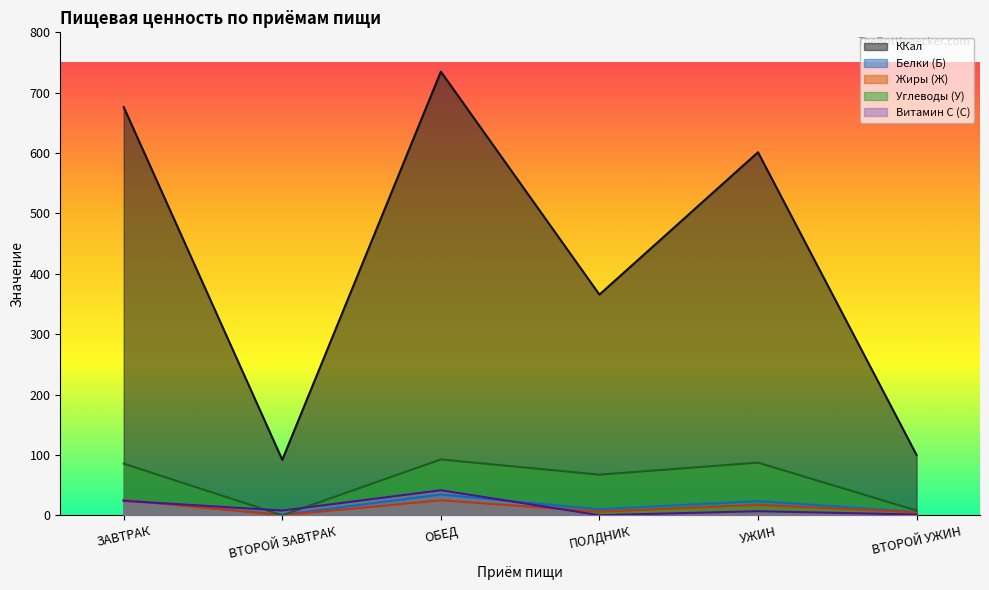

Reading left to right, transcribe all the data shown in this chart.

ККал: ЗАВТРАК=676.2	ВТОРОЙ ЗАВТРАК=92.0	ОБЕД=734.9	ПОЛДНИК=365.7	УЖИН=601.4	ВТОРОЙ УЖИН=100.0
Белки (Б): ЗАВТРАК=25.3	ВТОРОЙ ЗАВТРАК=1.0	ОБЕД=34.5	ПОЛДНИК=10.1	УЖИН=23.6	ВТОРОЙ УЖИН=5.8
Жиры (Ж): ЗАВТРАК=25.6	ВТОРОЙ ЗАВТРАК=0.2	ОБЕД=25.0	ПОЛДНИК=6.1	УЖИН=17.5	ВТОРОЙ УЖИН=5.0
Углеводы (У): ЗАВТРАК=85.7	ВТОРОЙ ЗАВТРАК=0.2	ОБЕД=92.6	ПОЛДНИК=67.4	УЖИН=87.3	ВТОРОЙ УЖИН=8.0
Витамин C (C): ЗАВТРАК=24.0	ВТОРОЙ ЗАВТРАК=8.0	ОБЕД=41.5	ПОЛДНИК=0.3	УЖИН=6.9	ВТОРОЙ УЖИН=1.4